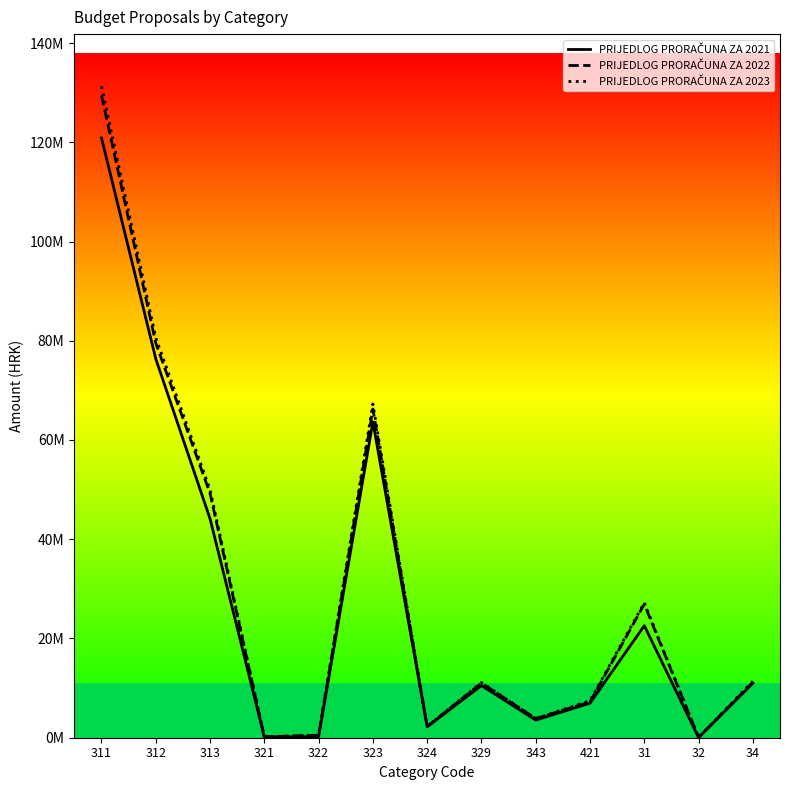

How many series are shown in this chart?

3